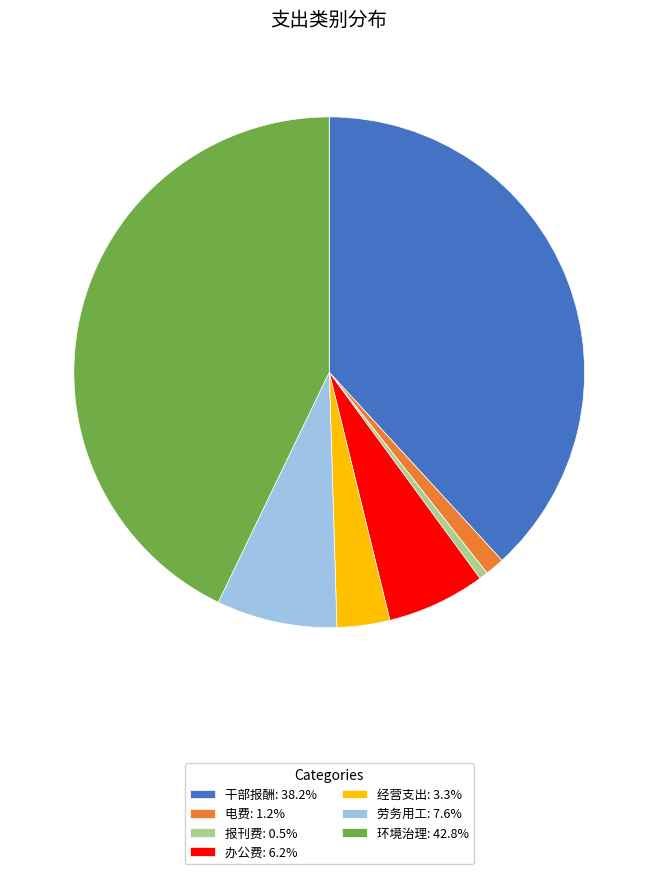

Count the number of slices in the pie.

7